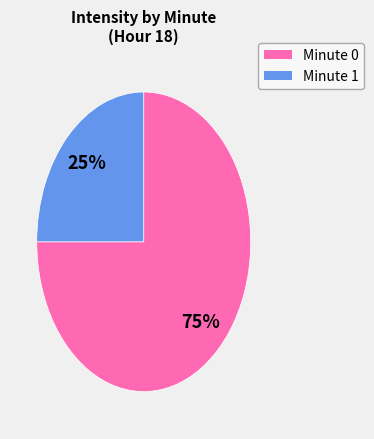

Does any single category account for the majority?

Yes